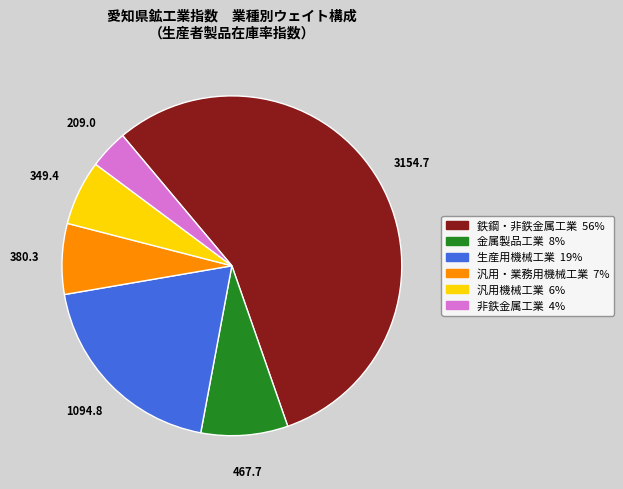

True or false: 汎用機械工業 accounts for 6% of the total.

True